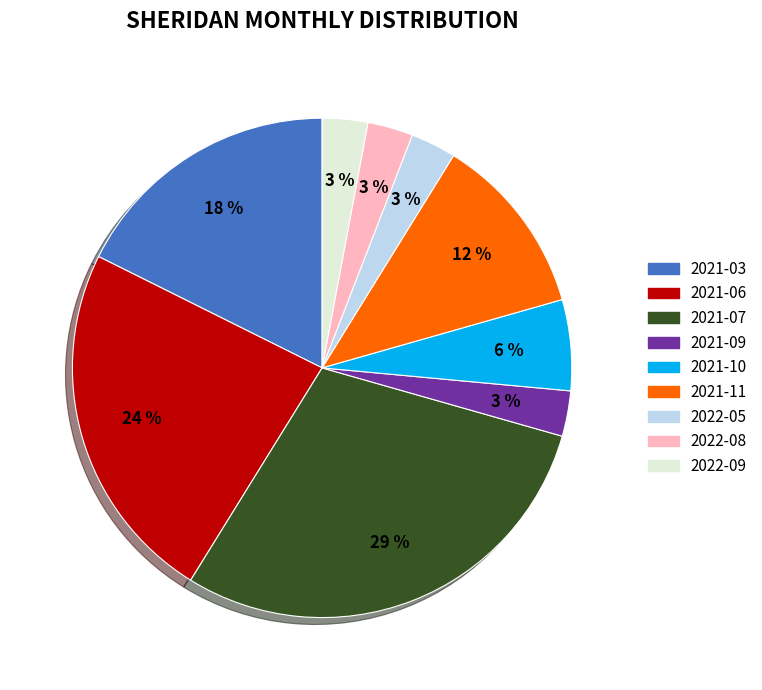

How many segments does this pie chart have?

9